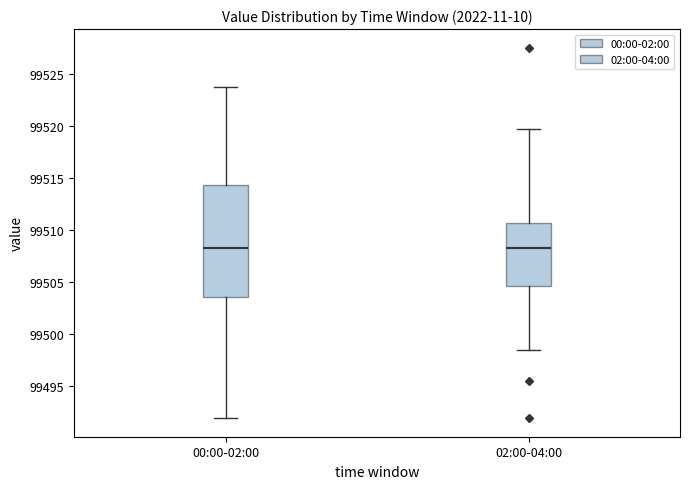

Reading left to right, read every box against the y-axis: the position of its median line, the range the box covers, and the ends of its whiskers. The values are not printed on the chart, so give them approximately, as read against the axis.

00:00-02:00: median 99508.0, box 99503.5 to 99514.5, whiskers 99492.0 to 99524.0
02:00-04:00: median 99508.0, box 99504.5 to 99510.5, whiskers 99498.5 to 99519.5